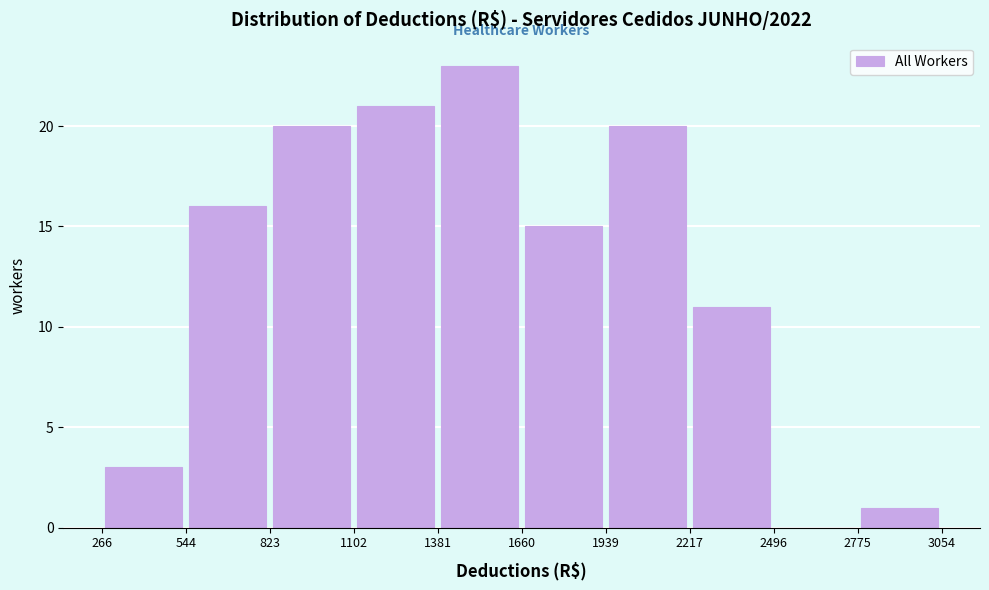

What is the height of the bar covering 266 to 544 on the x-axis? The values are not printed on the chart, so give them approximately, as read against the axis.

3